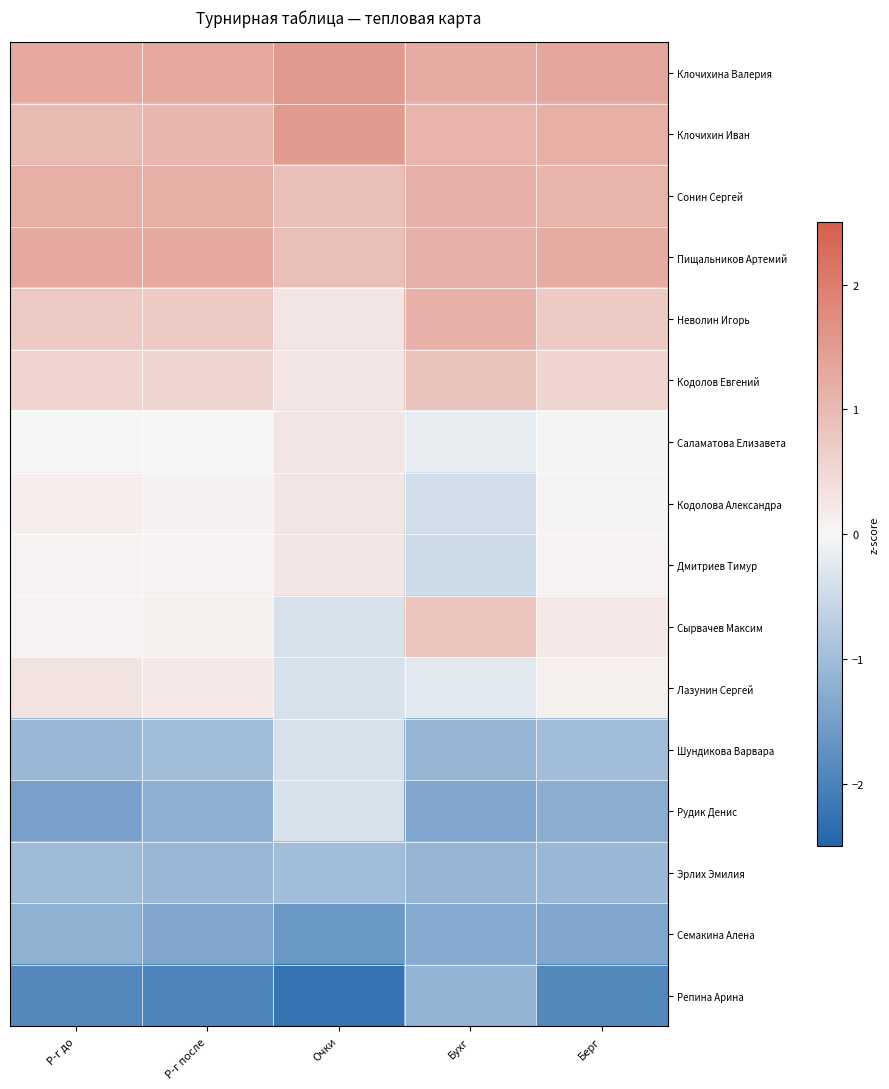

Rank the series at Берг from lowest to highest value.

Репина Арина, Семакина Алена, Рудик Денис, Эрлих Эмилия, Шундикова Варвара, Саламатова Елизавета, Кодолова Александра, Дмитриев Тимур, Лазунин Сергей, Сырвачев Максим, Кодолов Евгений, Неволин Игорь, Сонин Сергей, Клочихин Иван, Пищальников Артемий, Клочихина Валерия